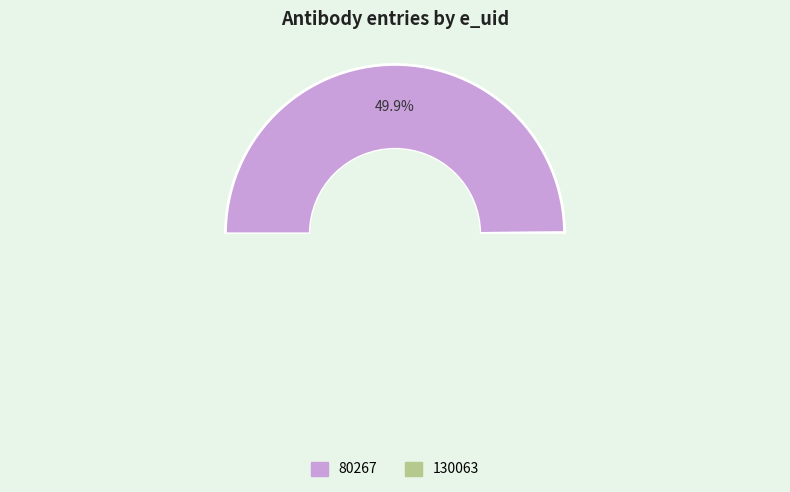

Is there a majority slice in this chart?

Yes